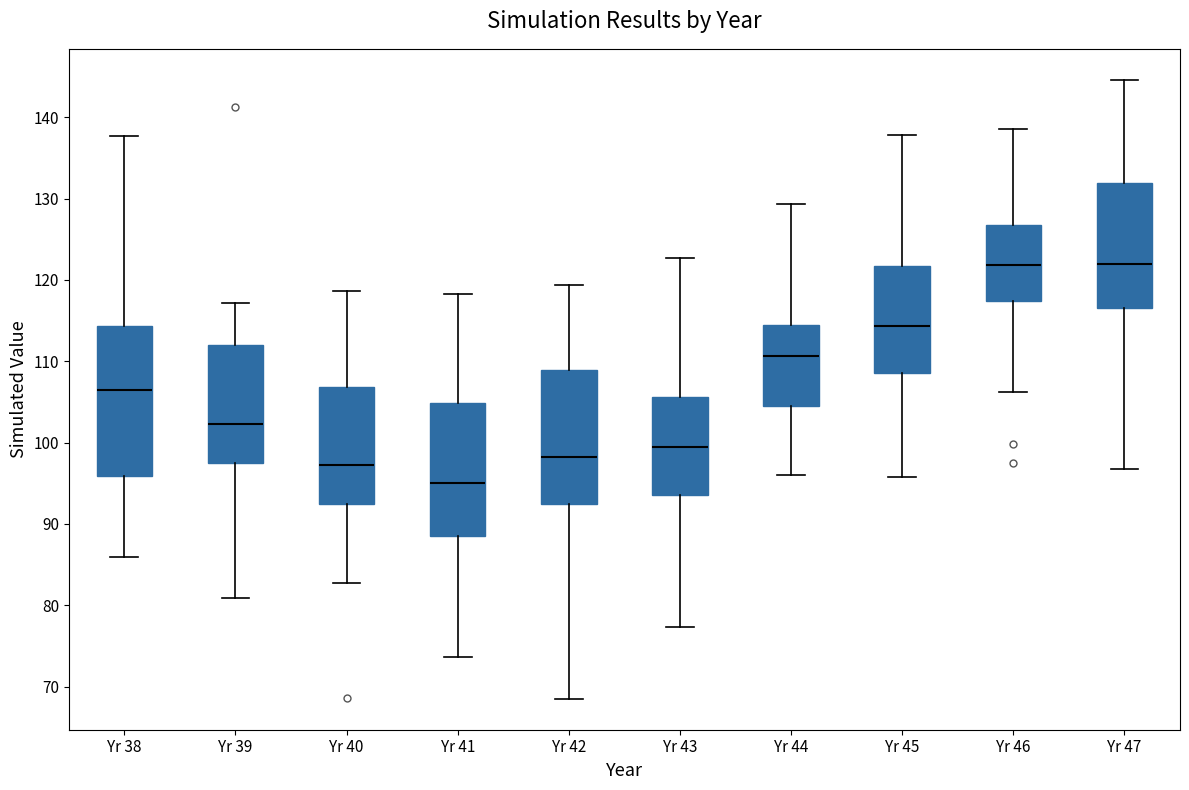

Which box's median line is the lowest?

Yr 41